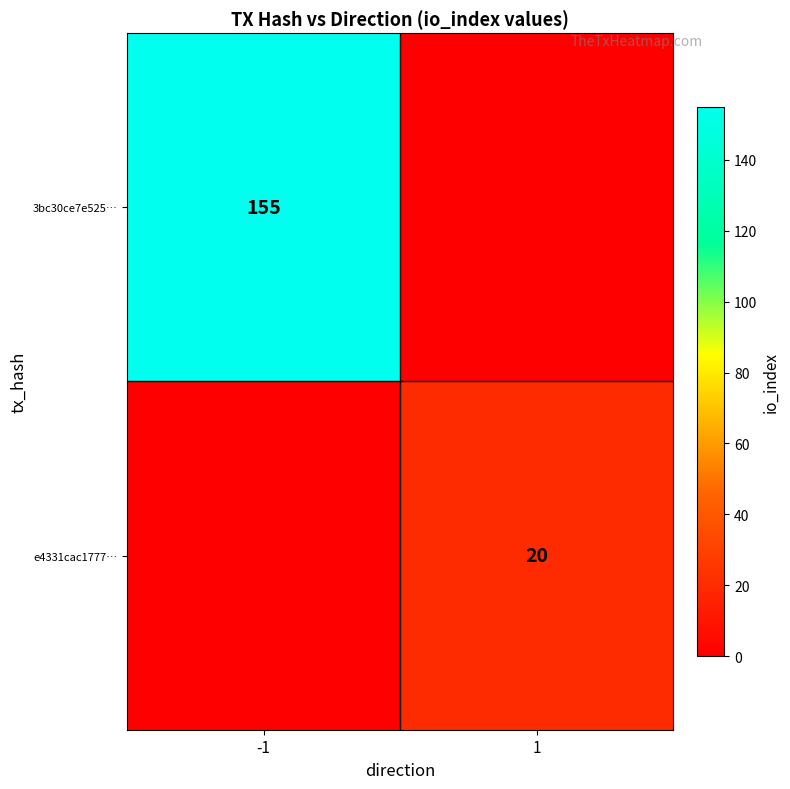

Is it true that e4331cac1777… equals 12 at 1?

False